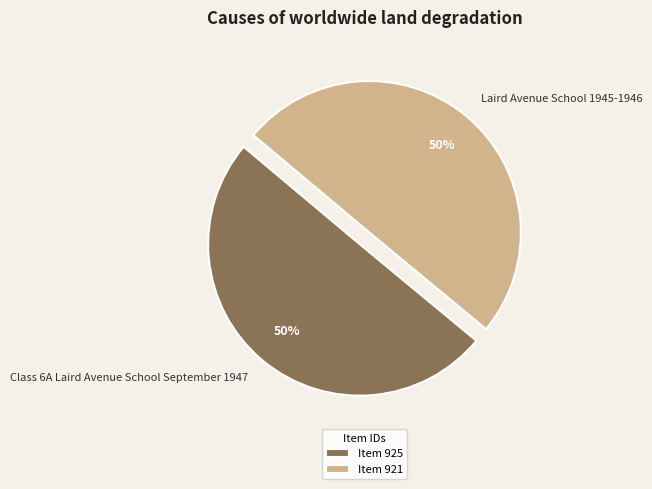

Is it true that Laird Avenue School 1945-1946 is 40% of the pie?

False